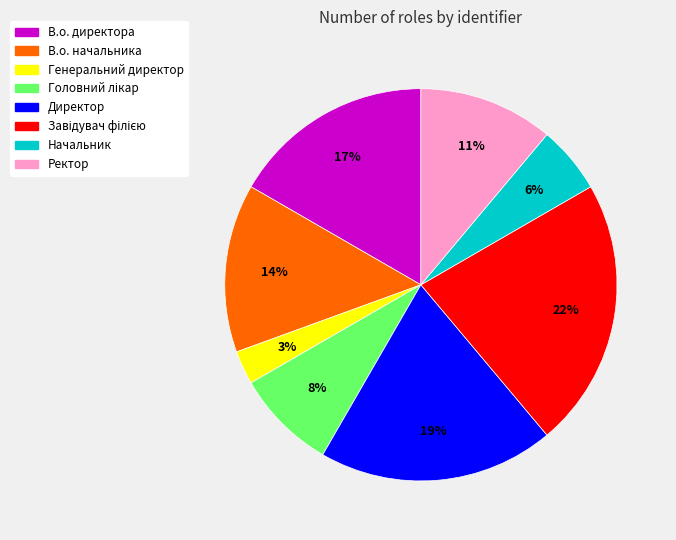

Does В.о. начальника account for over 50% of the chart?

No